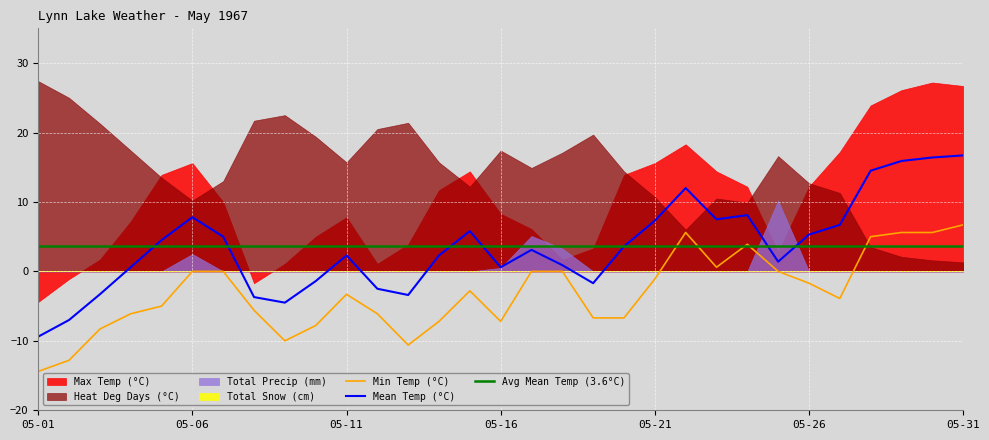

The Mean Temp (°C) series shows 0.6 at 05-04. True or false?

True